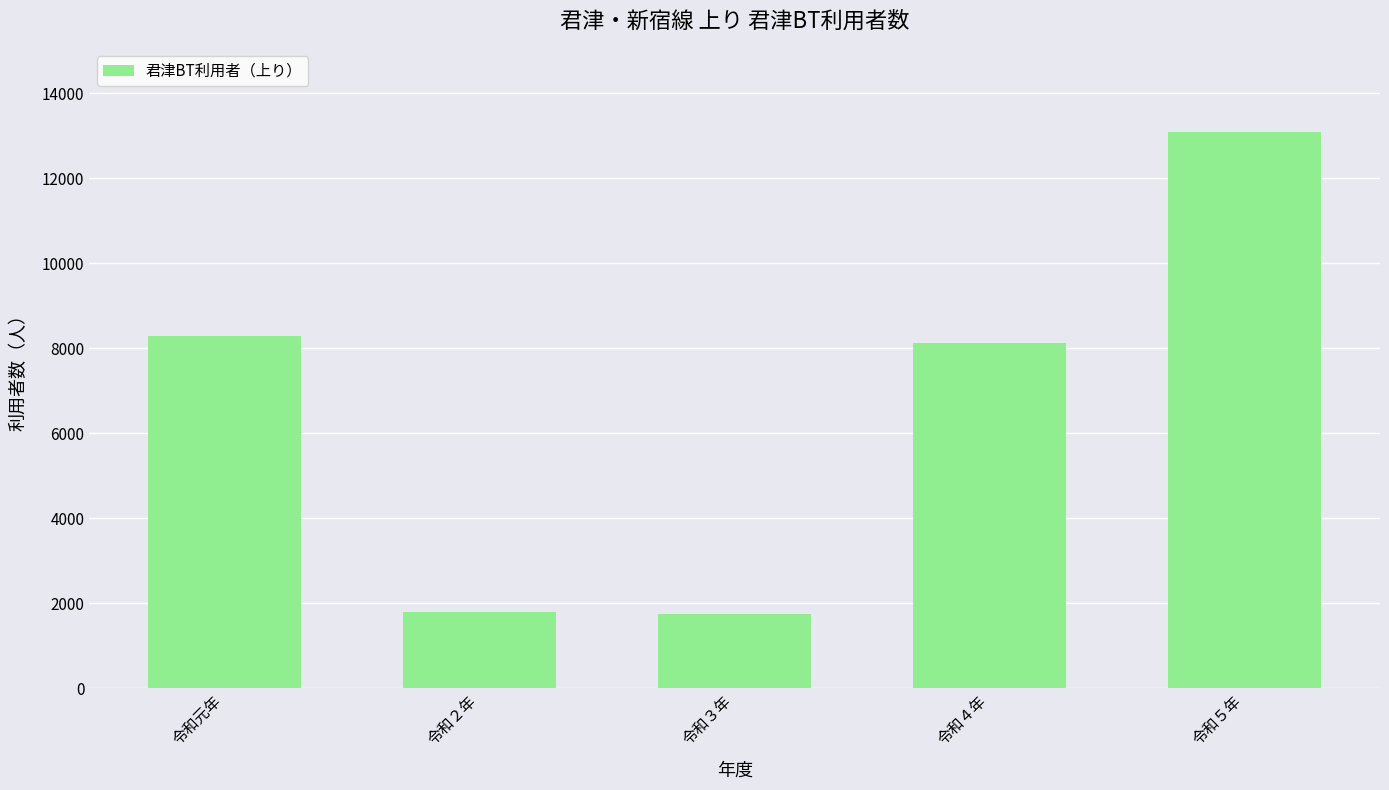

Approximately how many times larger is the value at 令和３年 compared to 令和２年?

1.0